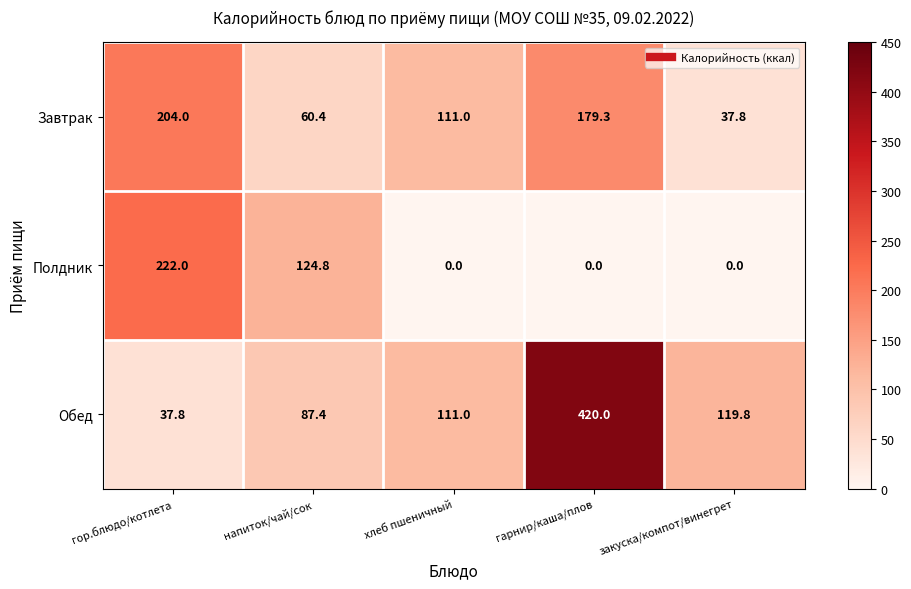

What is the maximum value for Обед?

420.0